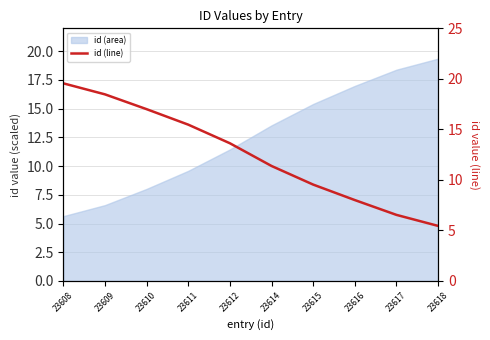

What is the approximate value at 23618?

5.4